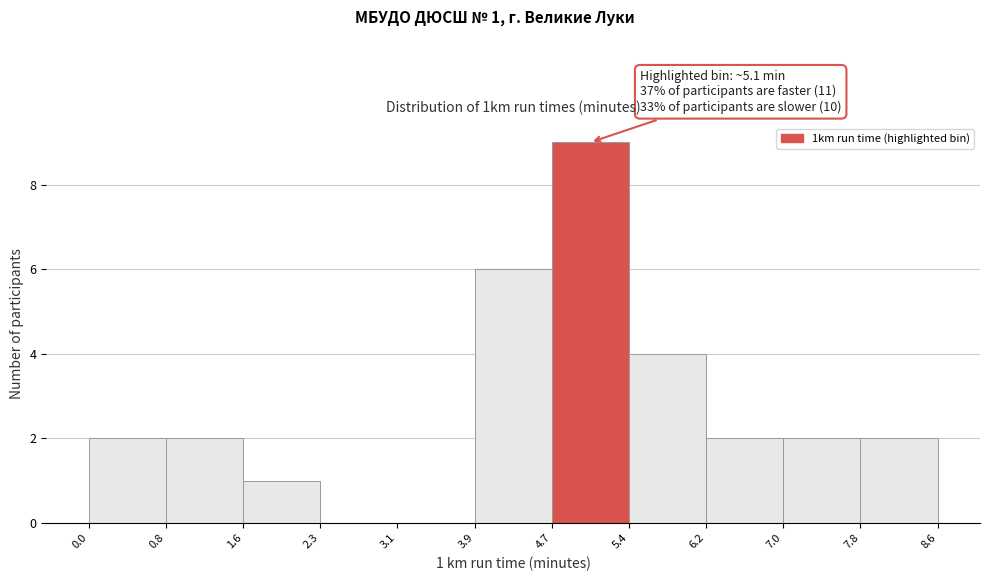

Over which range of the x-axis is the bar tallest?

4.7 to 5.4